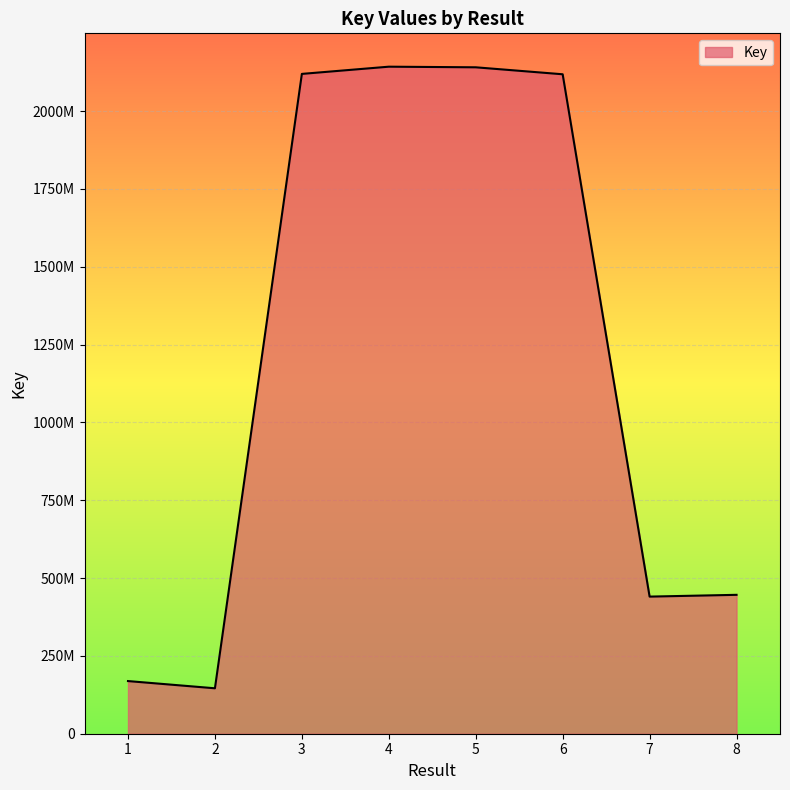

What is the average value?

1215287982